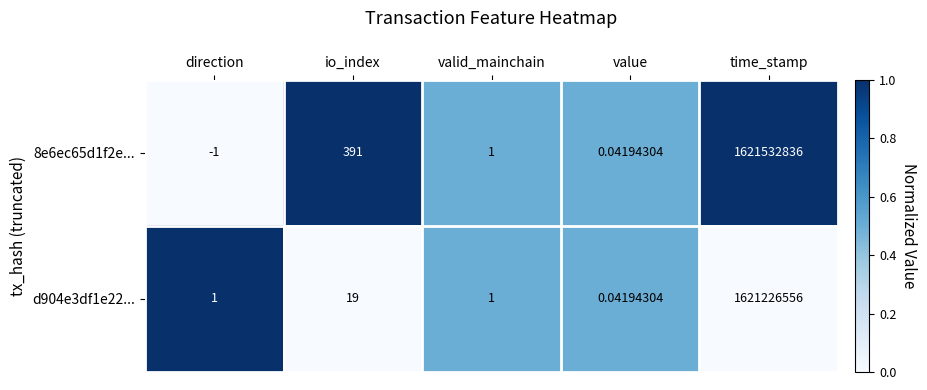

What is the total value across all series at value?

0.1